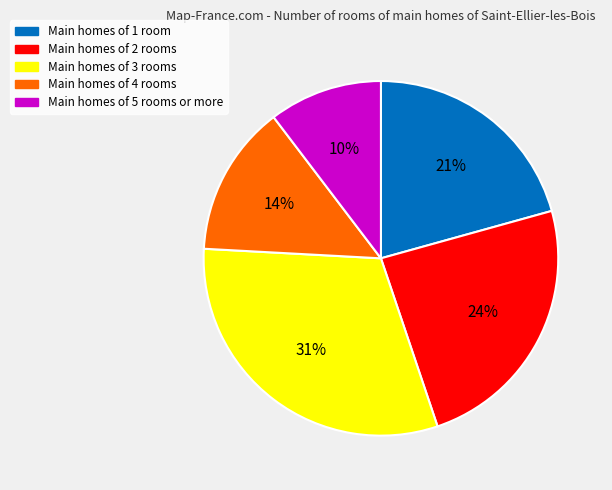

How many slices are in this pie chart?

5